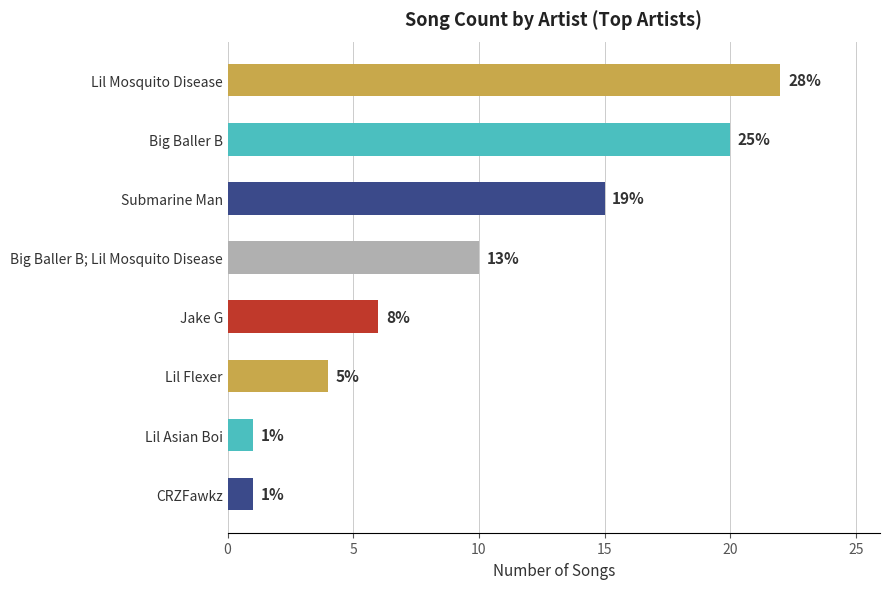

Does the chart contain any negative values?

No